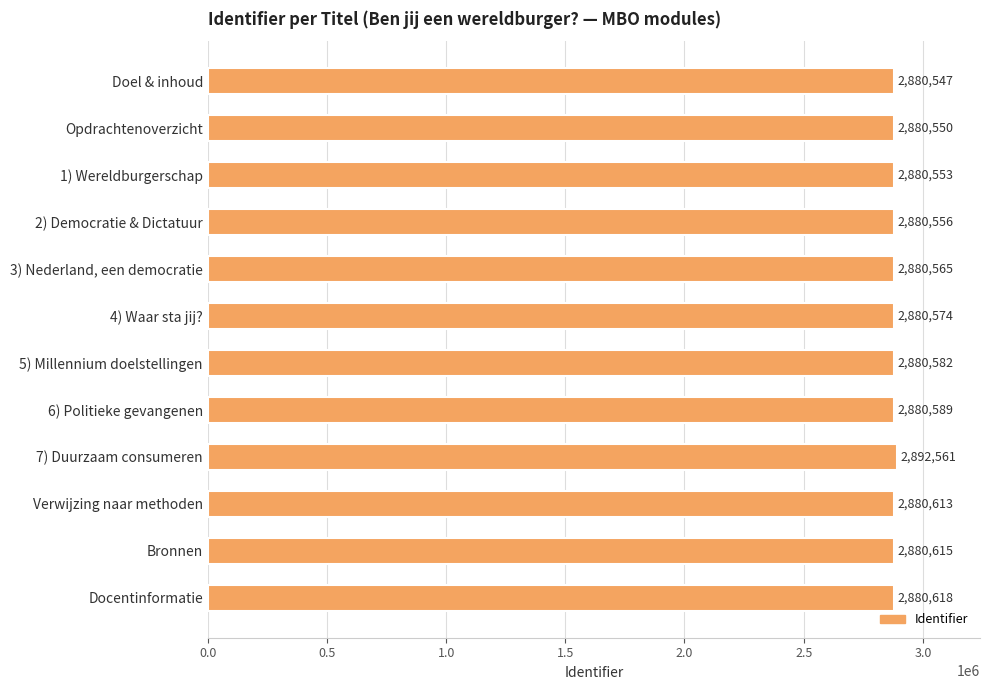

What is the label of the 1st bar from the top?

Doel & inhoud